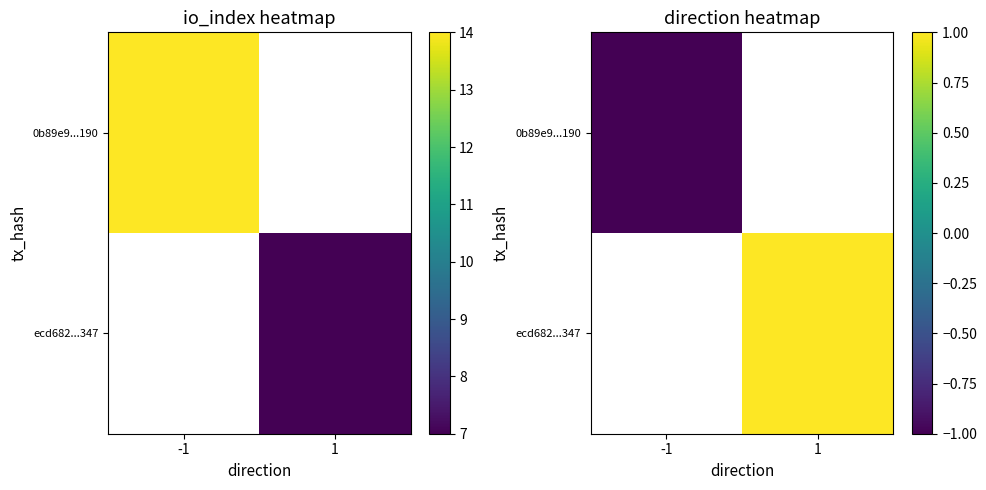

Is the value of ecd682...347 at 1 greater than the value of 0b89e9...190 at 1?

No